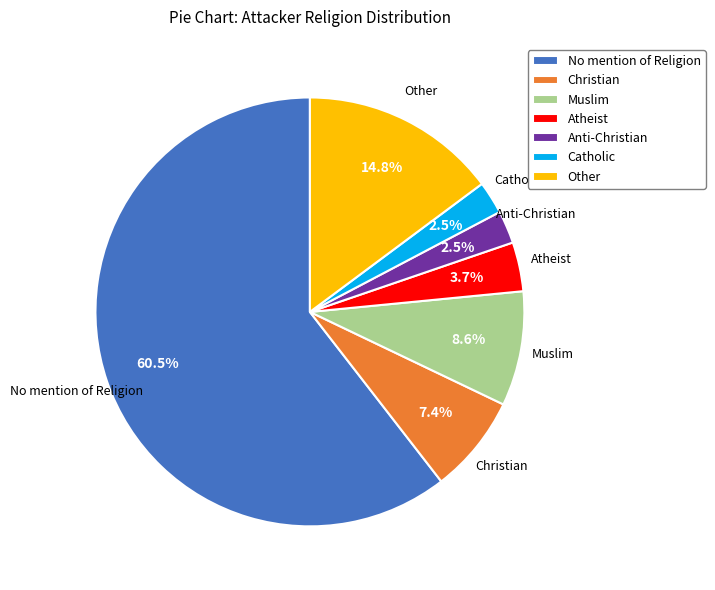

Combined, what portion of the pie is Christian and Atheist?

11.1%